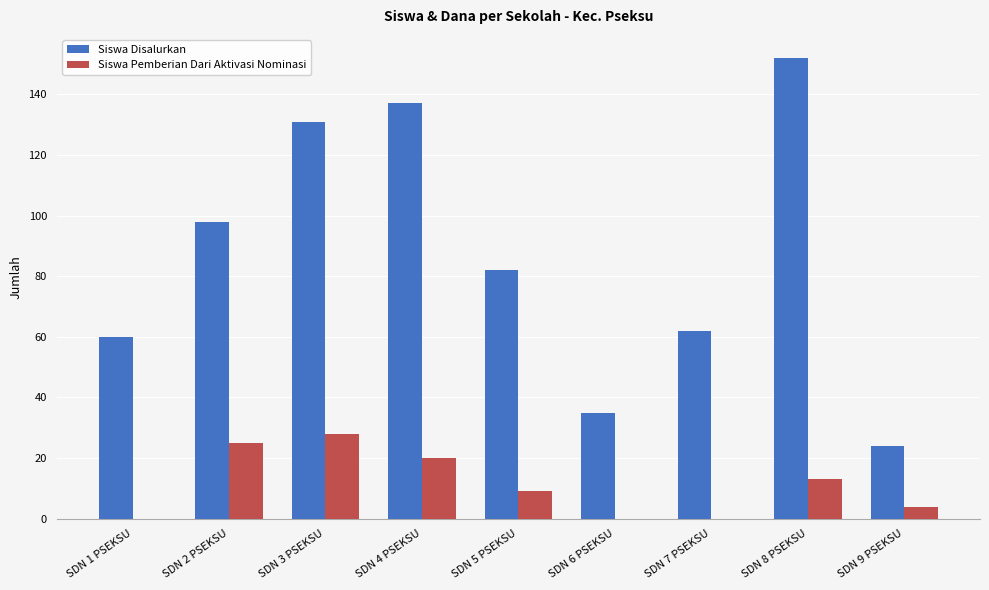

At which category is the sum across all series the highest?

SDN 8 PSEKSU